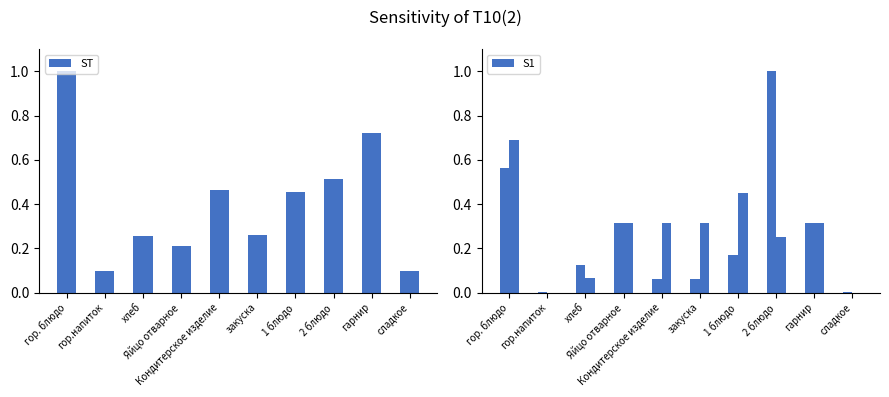

Which series changed the most between закуска and 2 блюдо?

S1